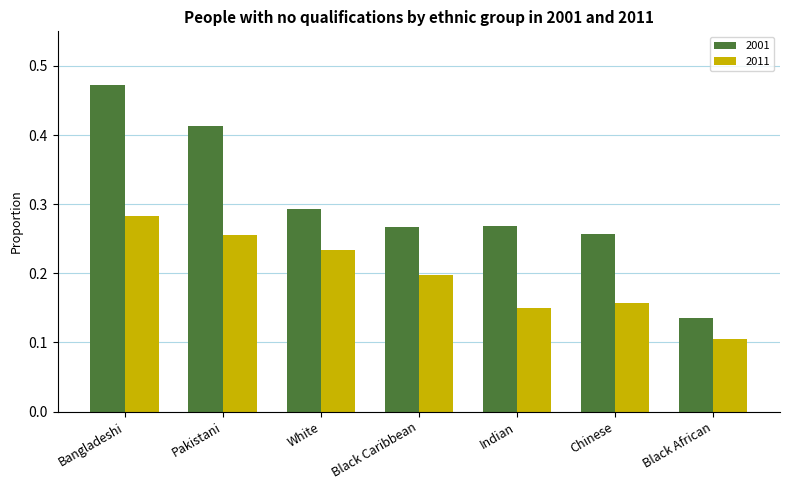

Is the value of 2001 at Bangladeshi greater than the value of 2011 at Black Caribbean?

Yes